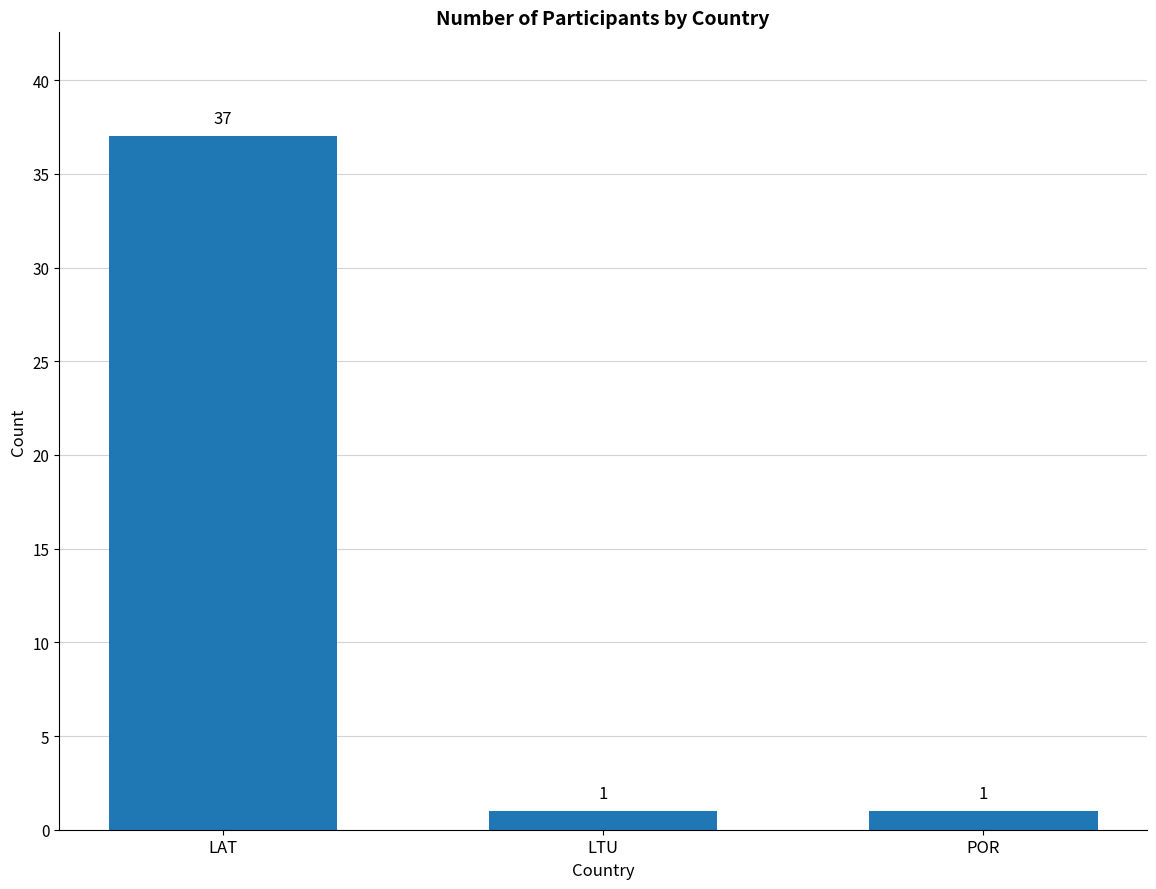

The chart shows a value of 37 at LAT. True or false?

True